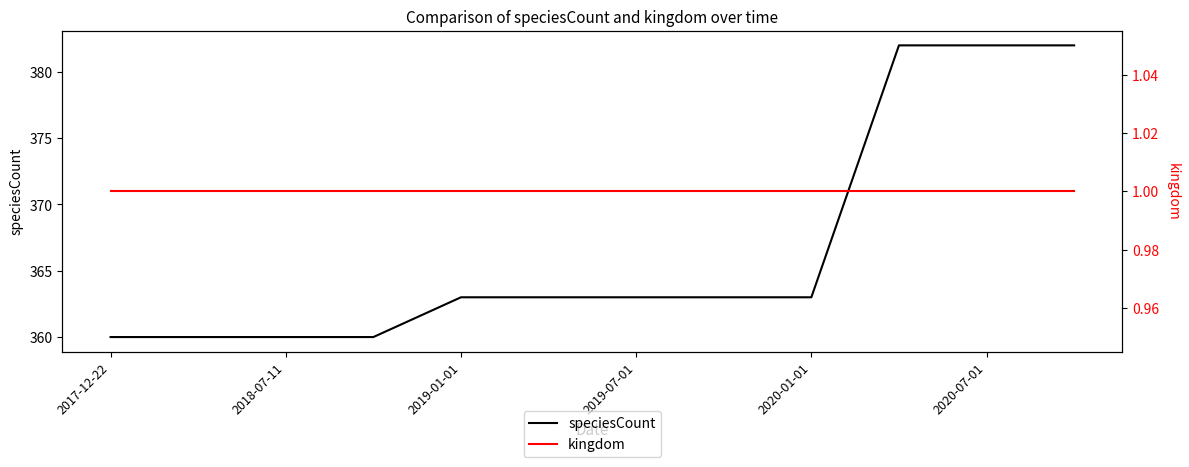

What is the maximum value for speciesCount?

382